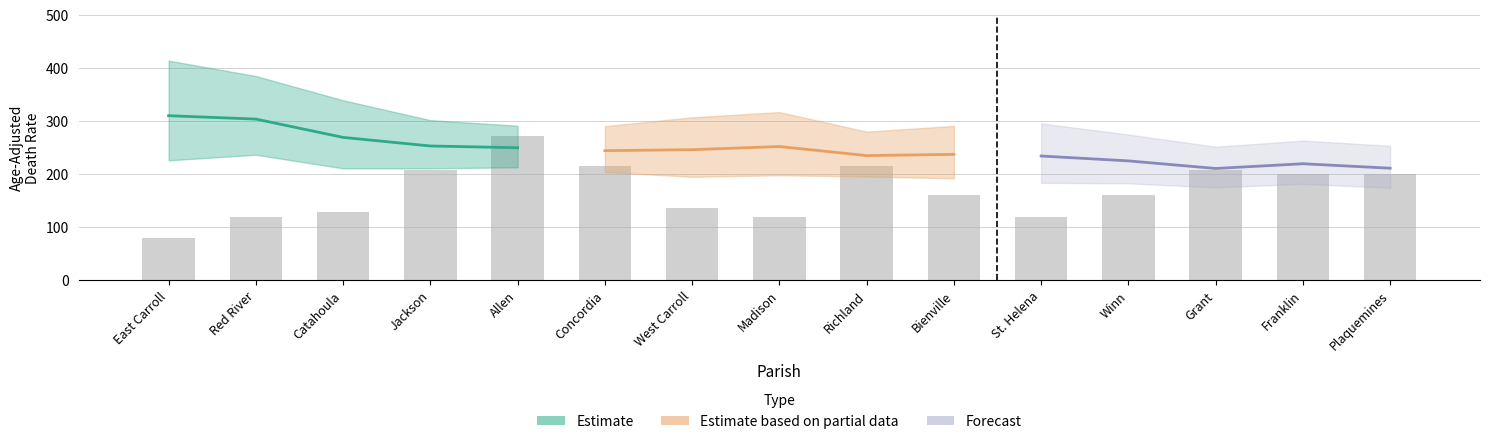

How many bars are there in total?

15